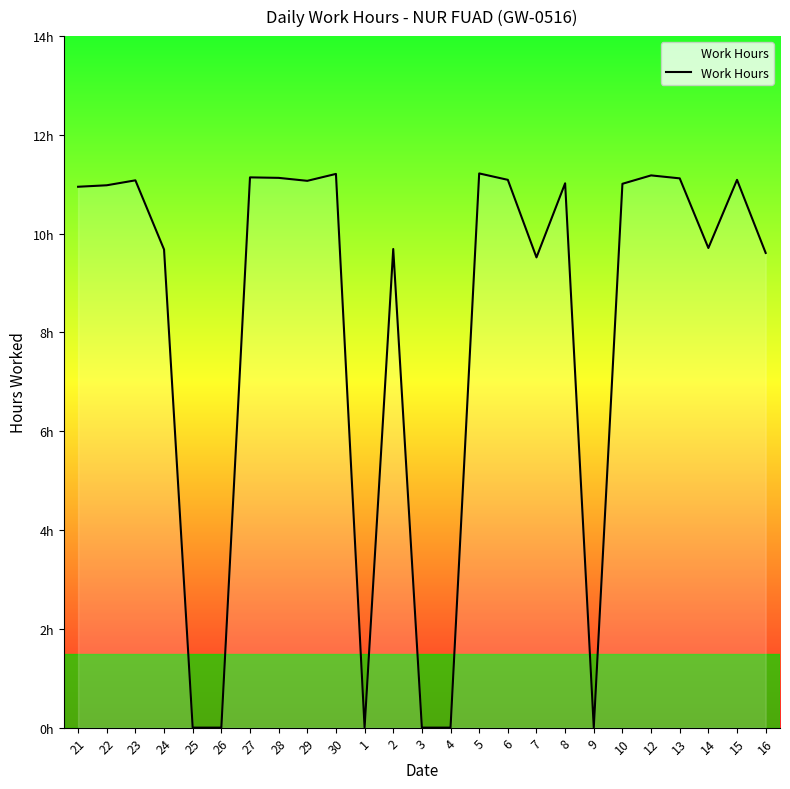

Rank the categories by value from highest to lowest.

5, 30, 12, 27, 28, 13, 6, 15, 23, 29, 8, 10, 22, 21, 14, 2, 24, 16, 7, 25, 26, 1, 3, 4, 9